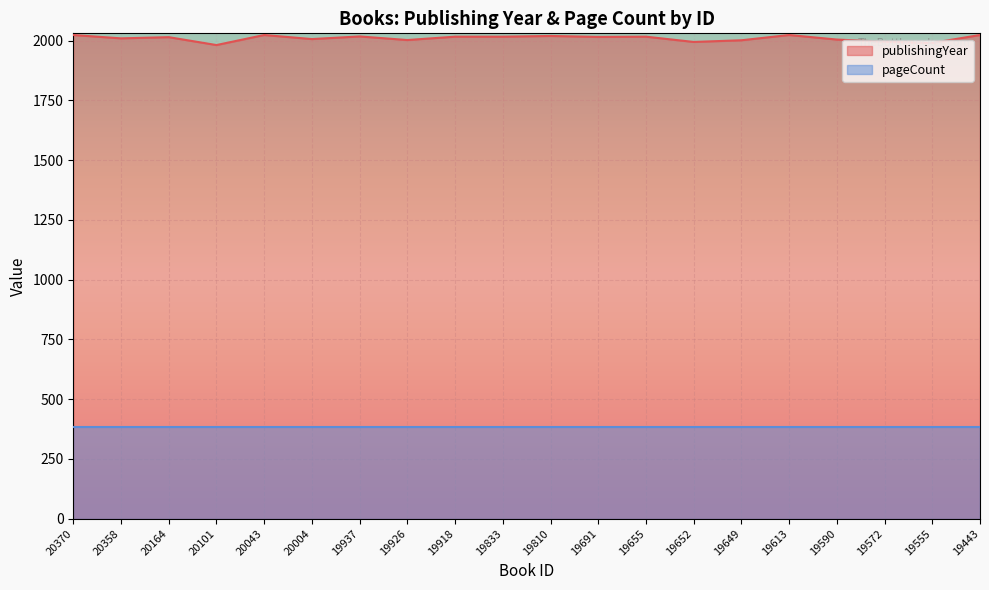

What is the value of the 8th point from the left?

2002